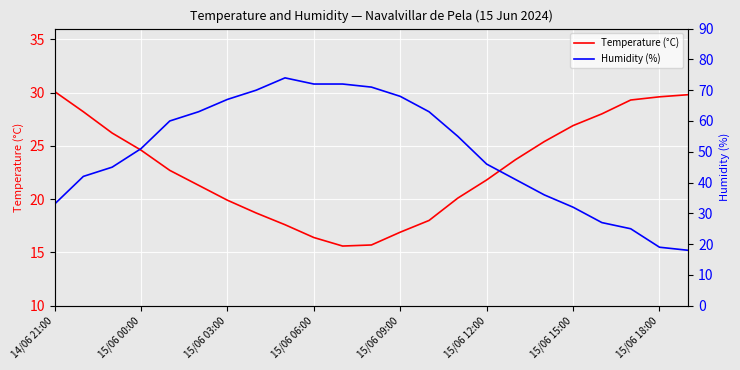

Count the number of categories in the chart.

23